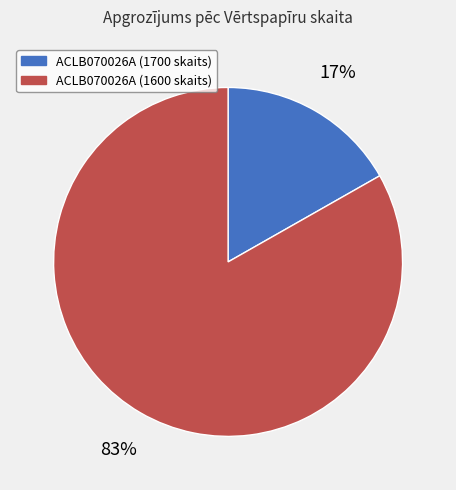

Which category has the biggest portion of the pie?

ACLB070026A (1600 skaits)